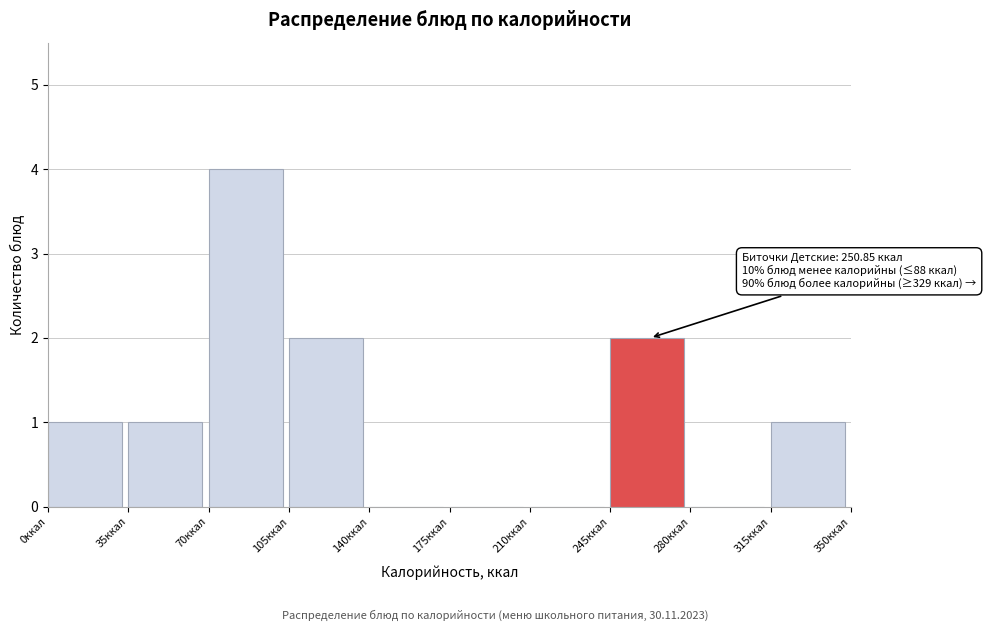

Which range on the x-axis has the tallest bar?

70 to 105